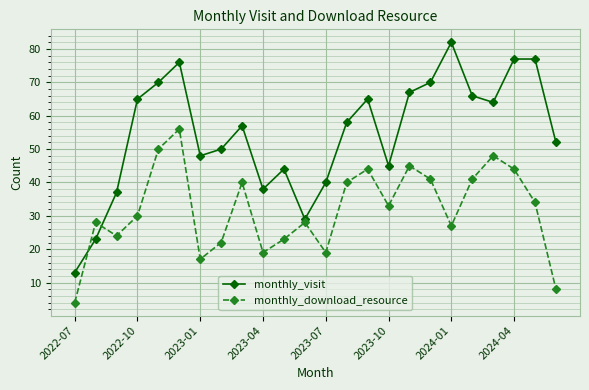

After their last crossing, which series has the higher values: monthly_visit or monthly_download_resource?

monthly_visit